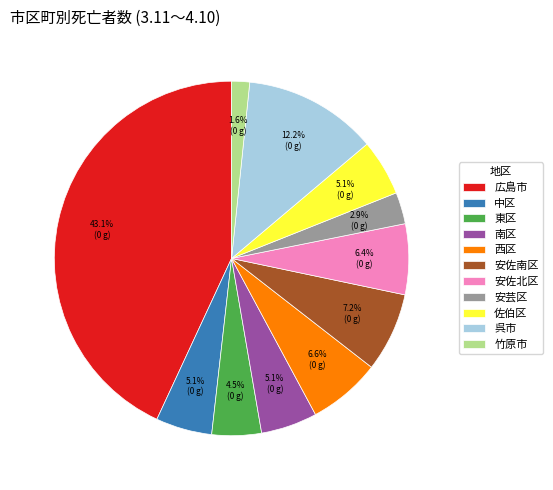

To the nearest percent, what is the average slice percentage?

9%